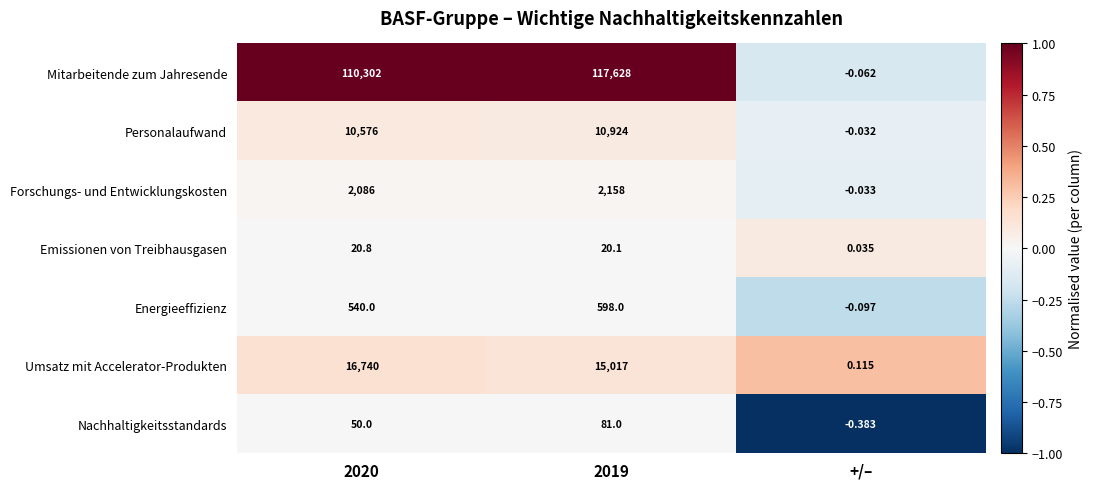

At which category is the sum across all series the highest?

2019